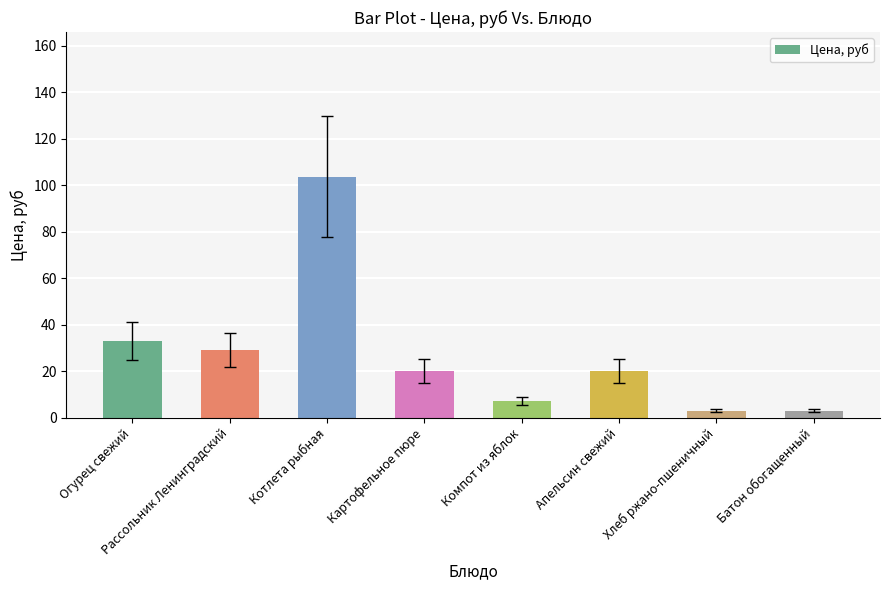

Reading right to left, extract all data points from this chart.

3.0	3.0	20.0	7.0	20.0	103.6	29.0	33.0